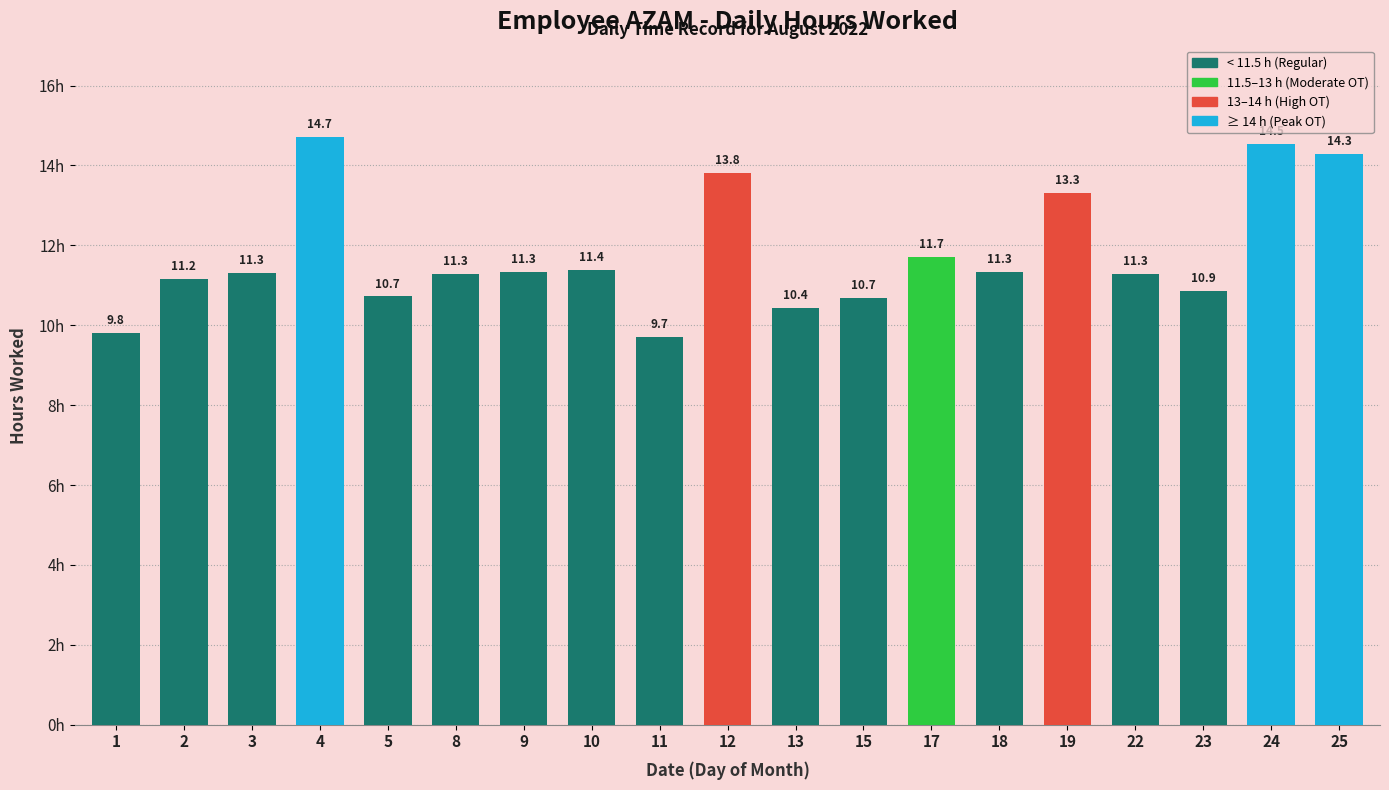

What is the change in value from 12 to 17?

-2.1